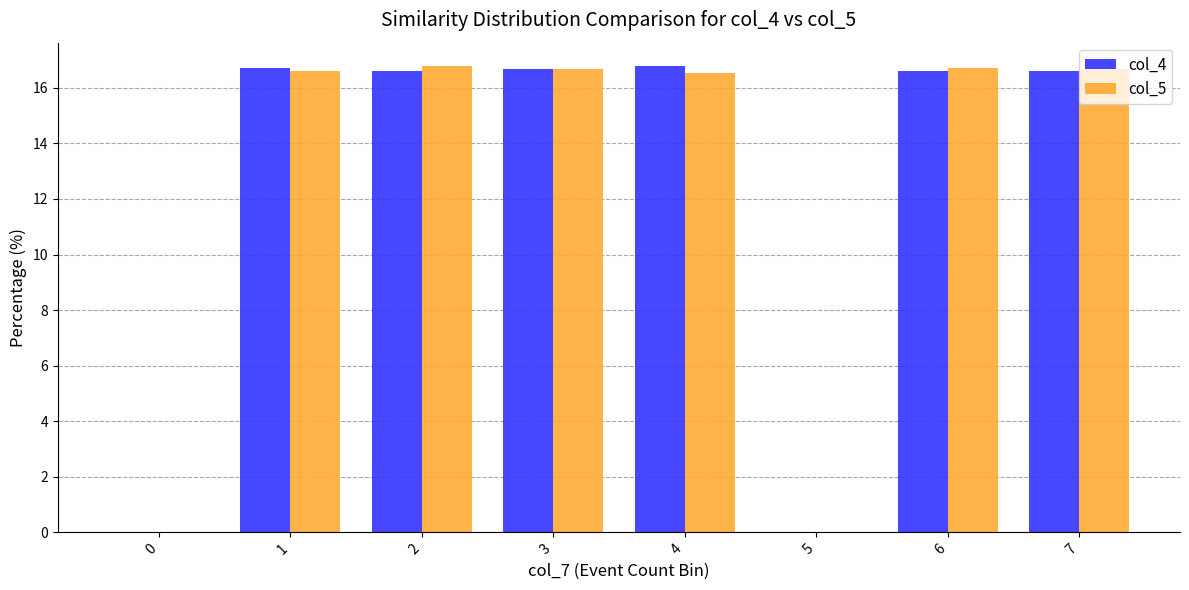

The value of col_5 at 0 is -6.0. True or false?

False